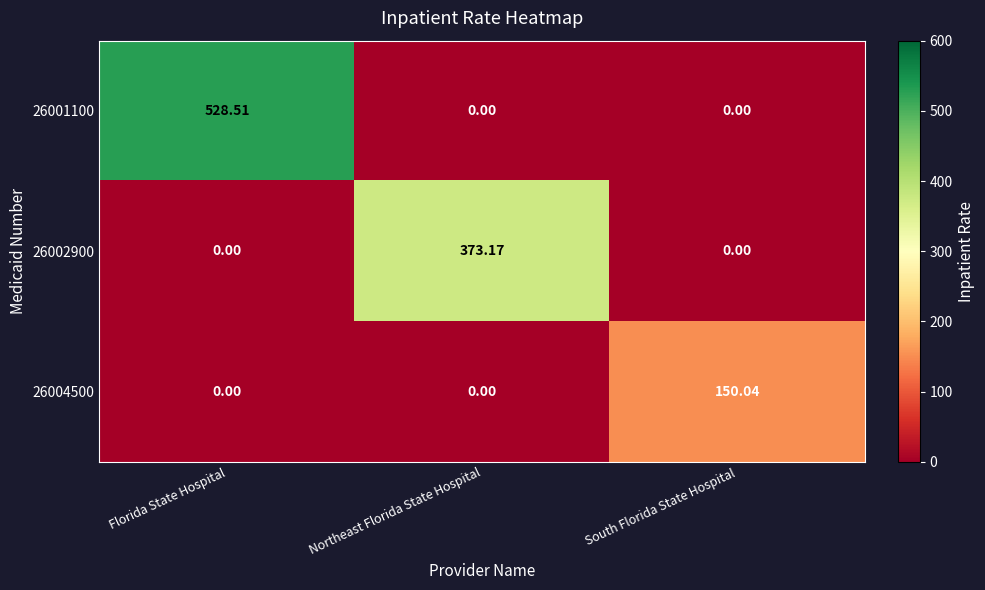

Between Florida State Hospital and South Florida State Hospital, which series saw the biggest shift?

26001100